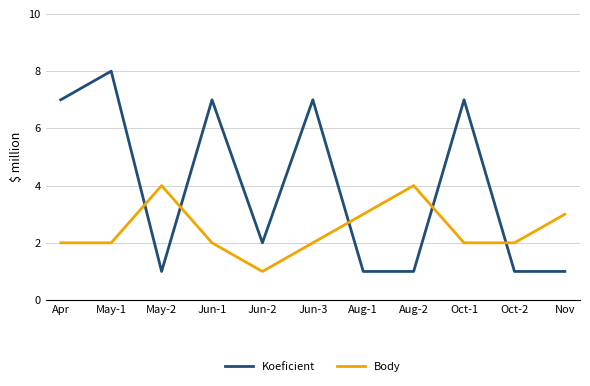

Is it true that Body equals 1 at Aug-1?

False